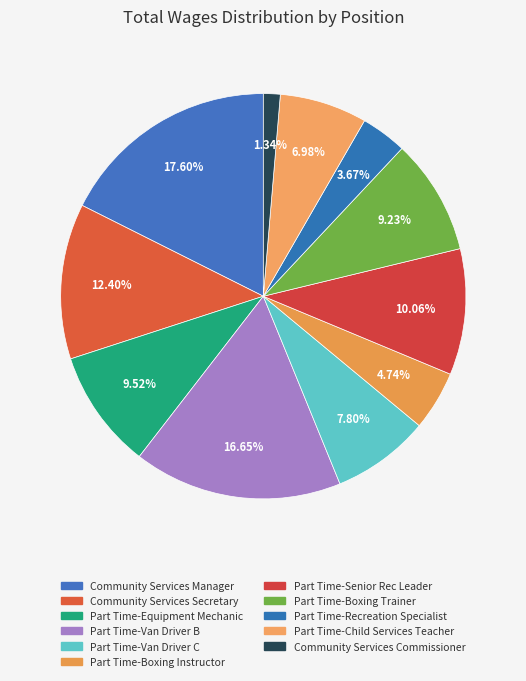

What percentage is NOT represented by Part Time-Recreation Specialist?

96.3%